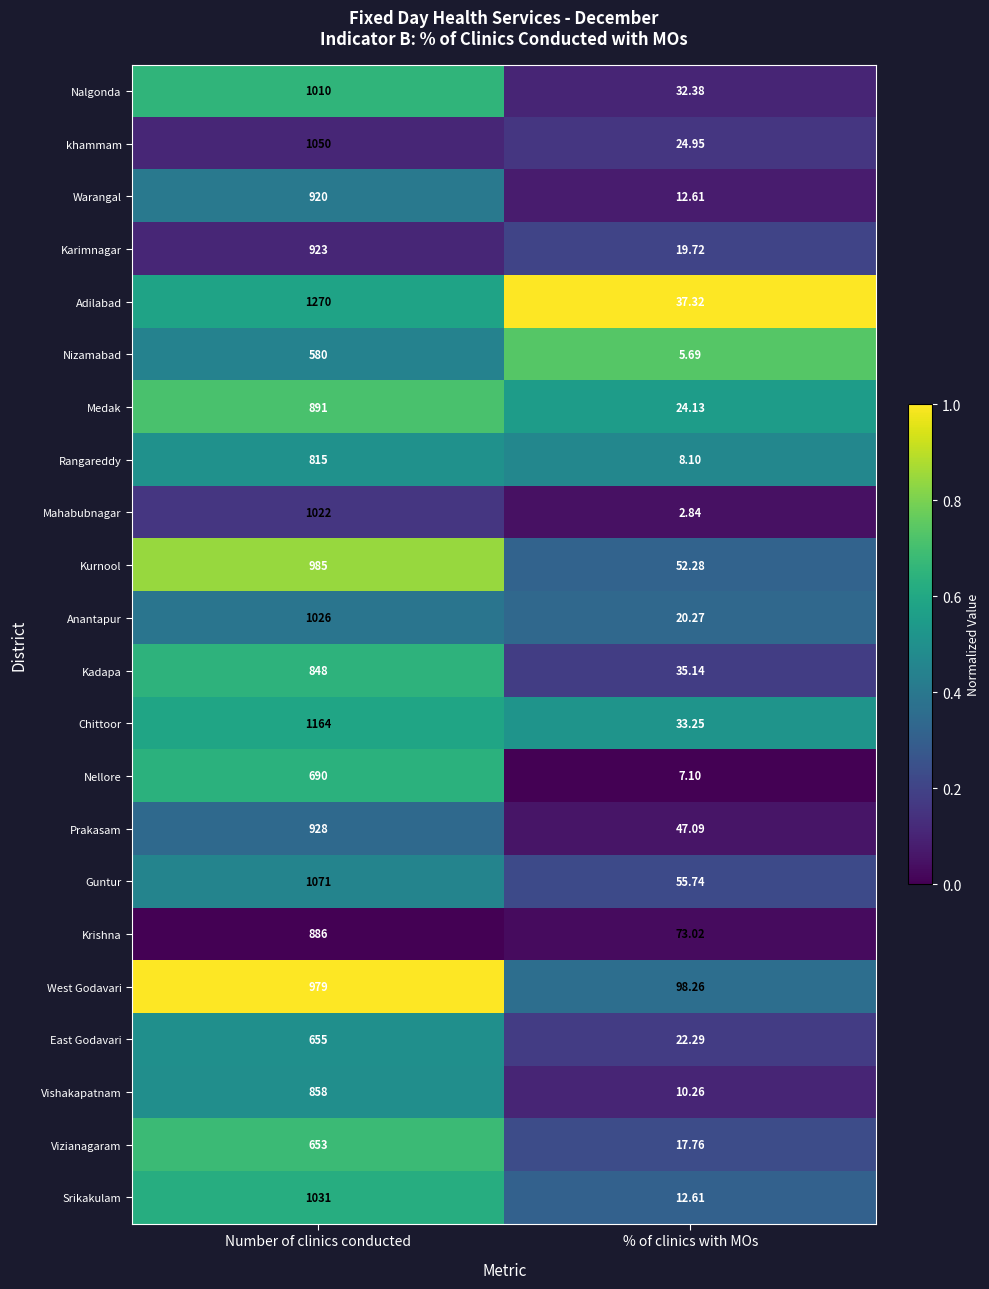

What is the greatest value displayed?

1270.0